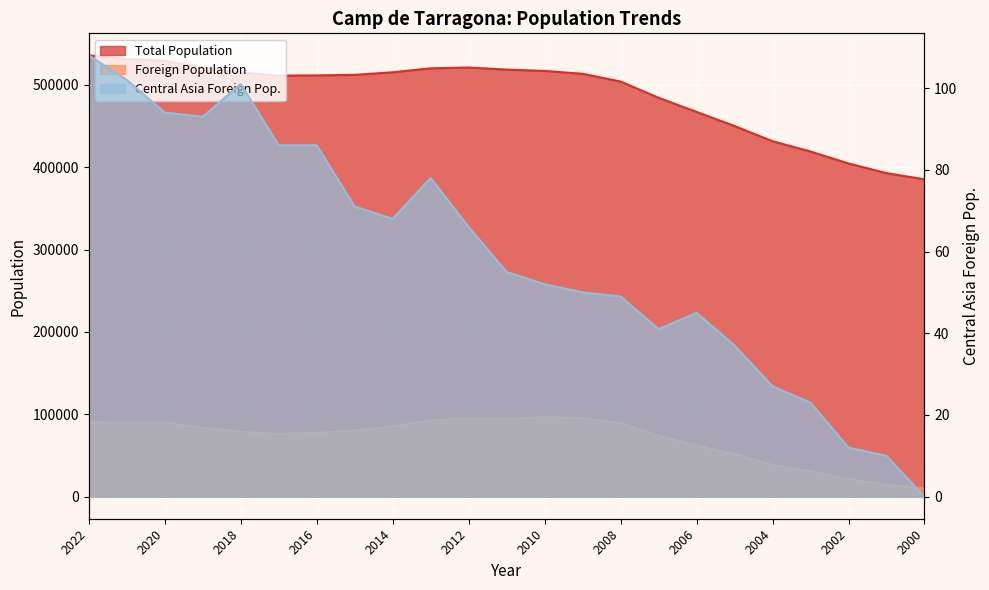

At which label is Total Population closest to 460656?

2006